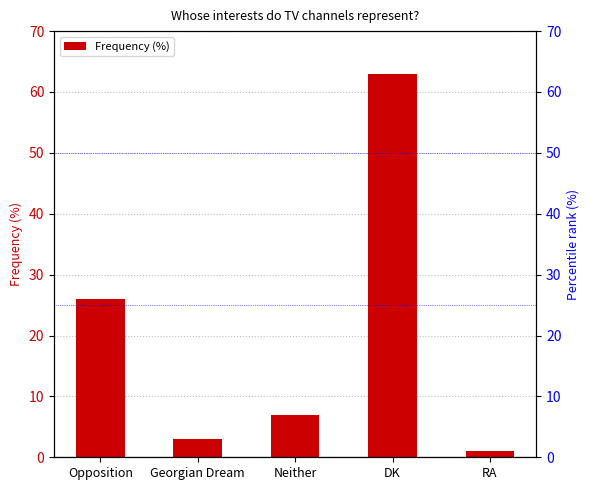

Read the value at Neither, to the nearest 10.

10